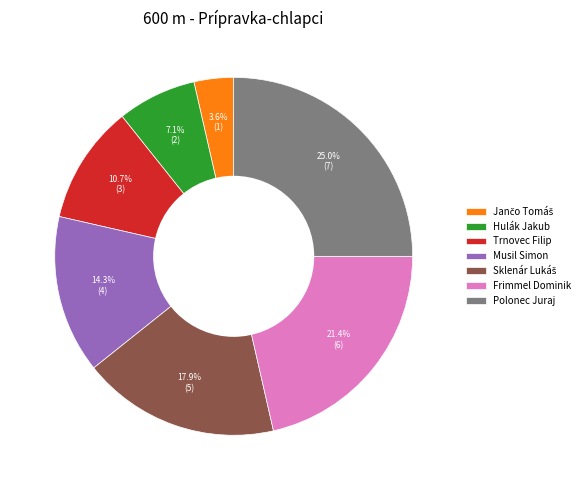

To the nearest percent, what portion does Polonec Juraj represent?

25%